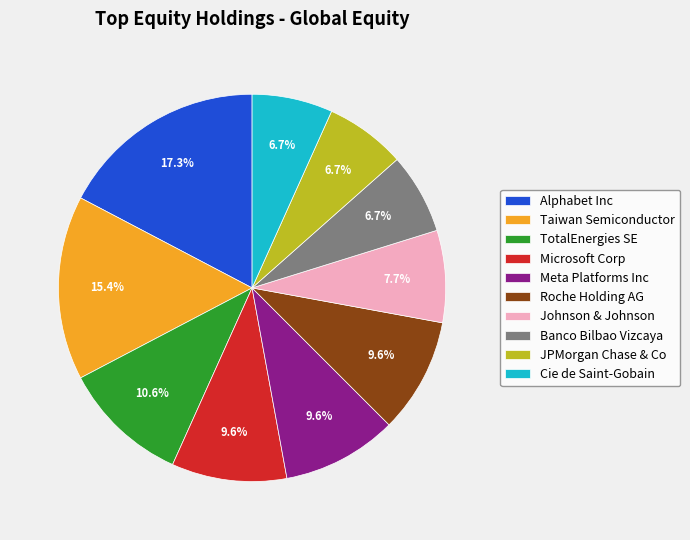

Combined, do JPMorgan Chase & Co and Cie de Saint-Gobain account for over 50%?

No